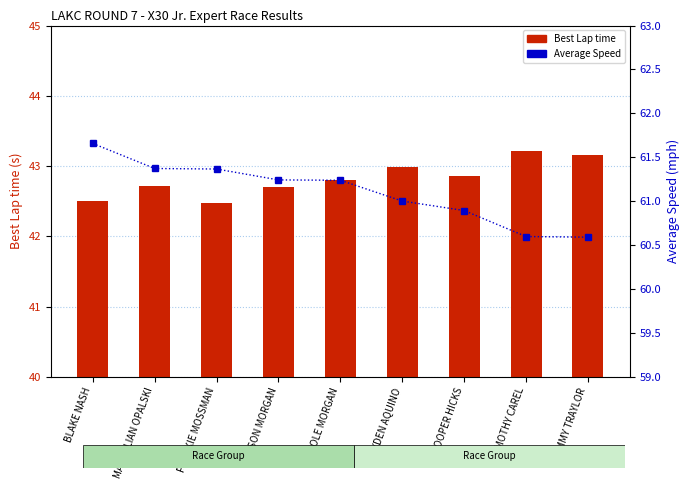

At how many categories does at least one series exceed 42?

9